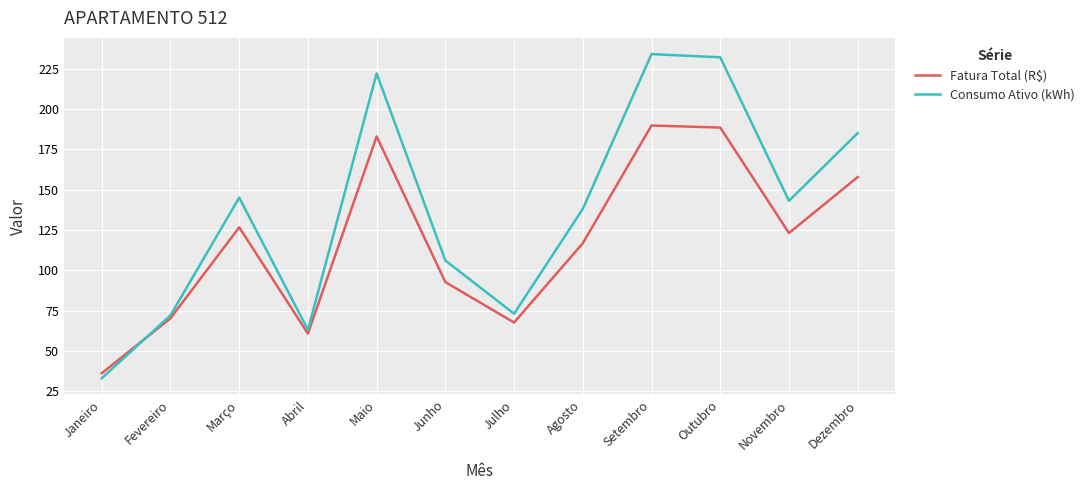

Is it true that Fatura Total (R$) equals 70.2 at Fevereiro?

True